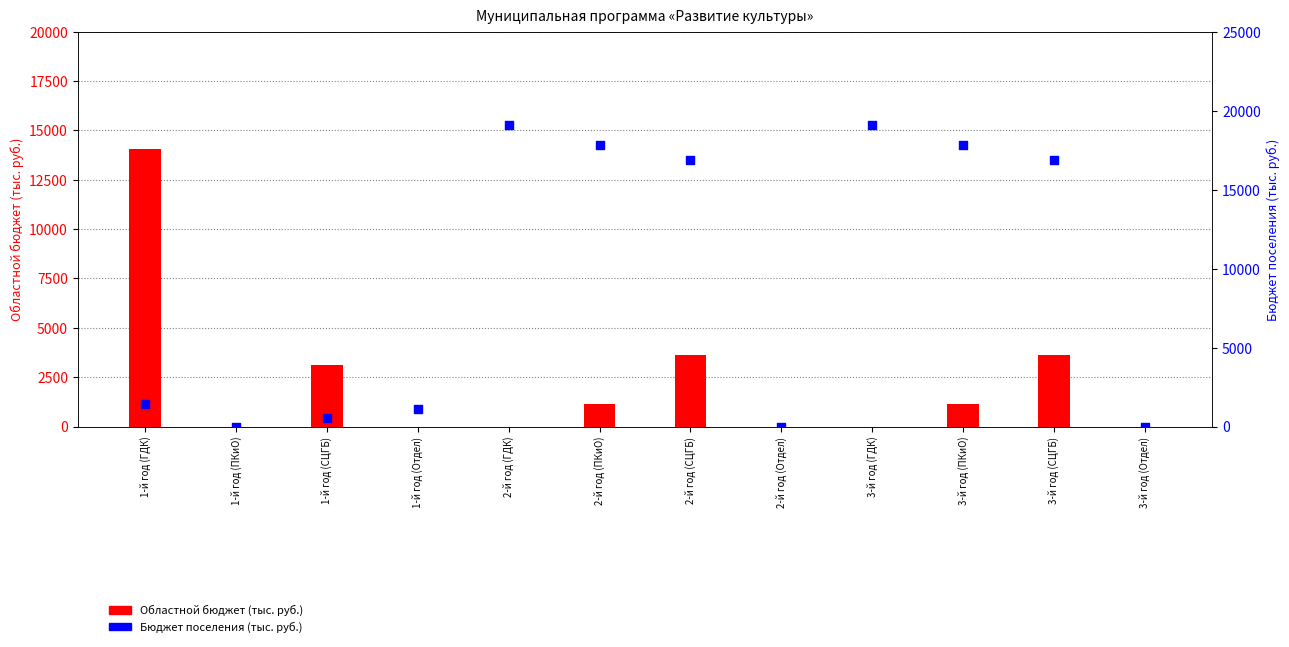

Which series has the widest spread of Y values?

Бюджет поселения (тыс. руб.)